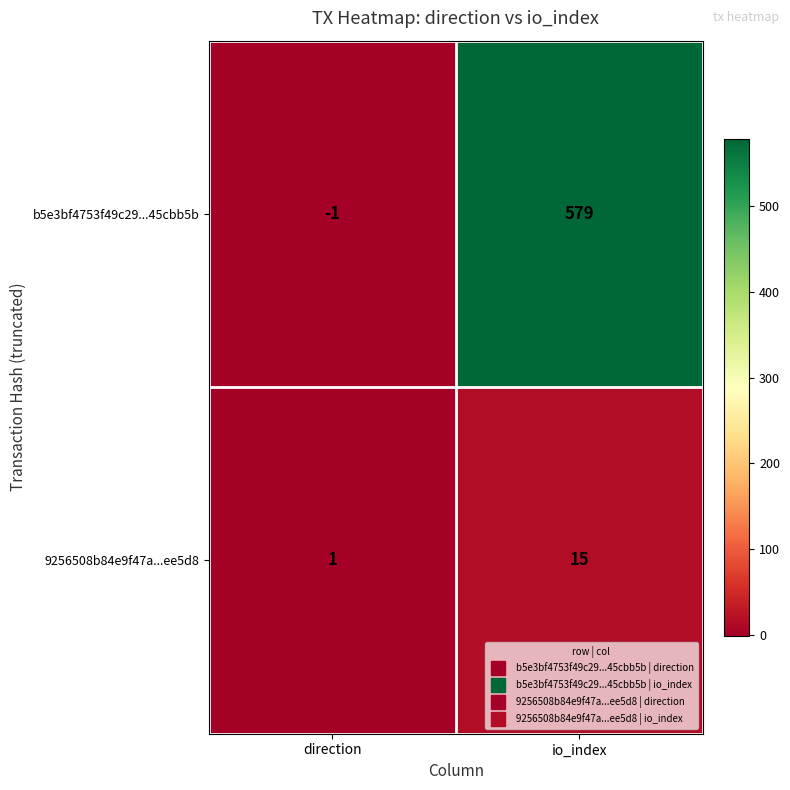

Reading right to left, what are all the values shown in this chart?

b5e3bf4753f49c29...45cbb5b: 579	-1
9256508b84e9f47a...ee5d8: 15	1